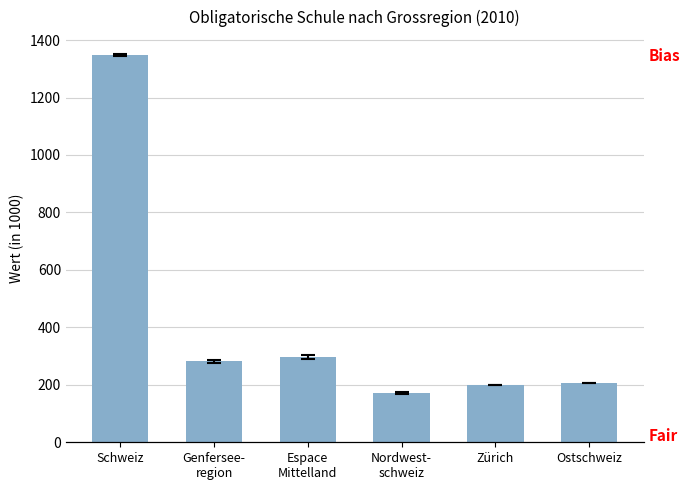

Where is the data nearest to the value 760?

Espace
Mittelland